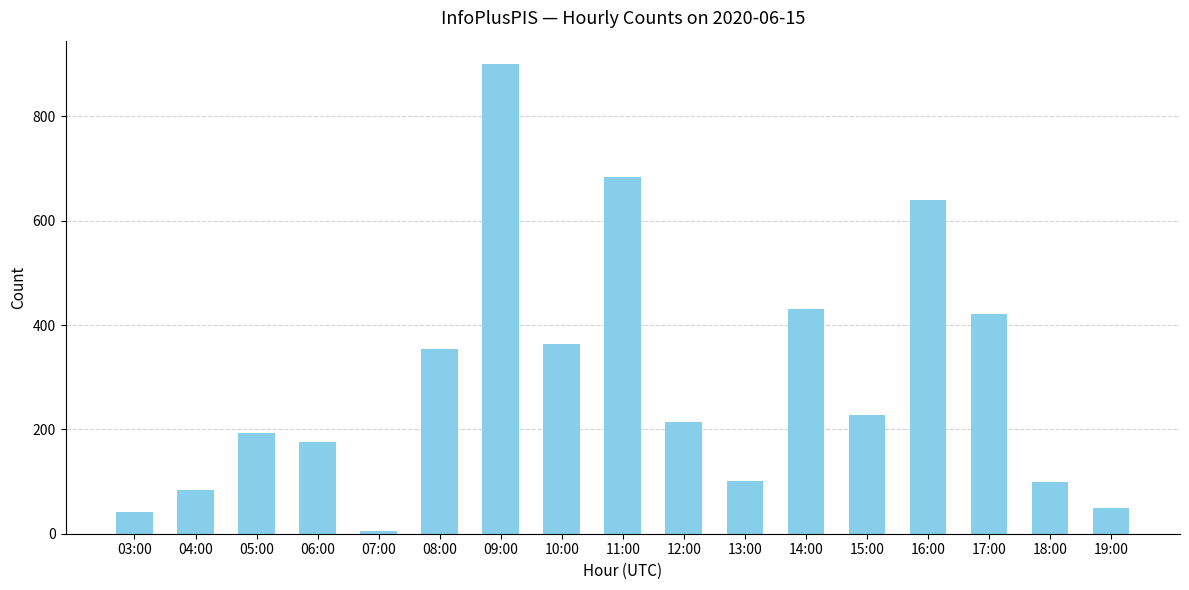

How many series are shown in this chart?

1